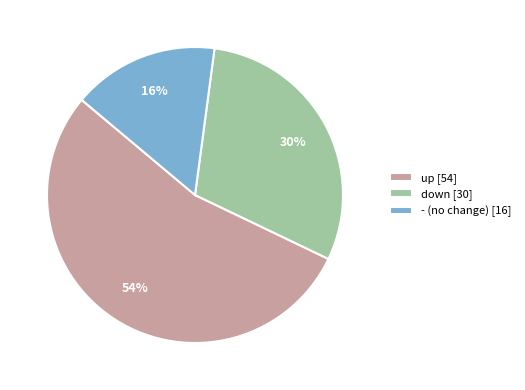

To the nearest percent, what is the combined percentage of up and down?

84%